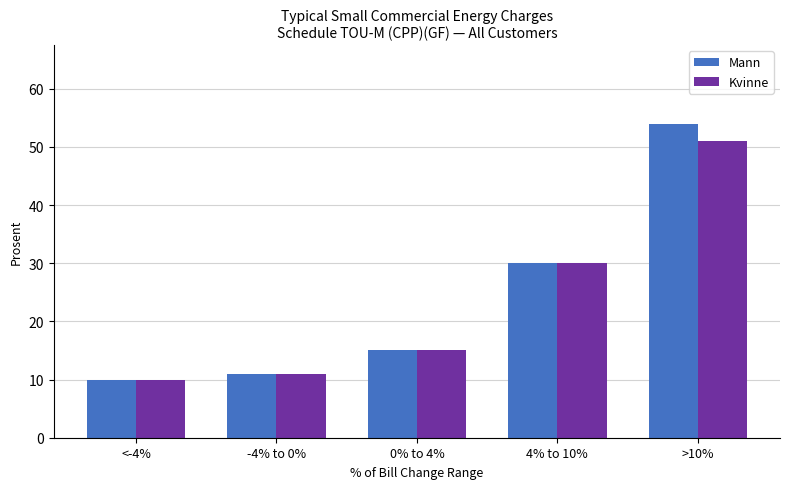

How many bars are there in total?

10